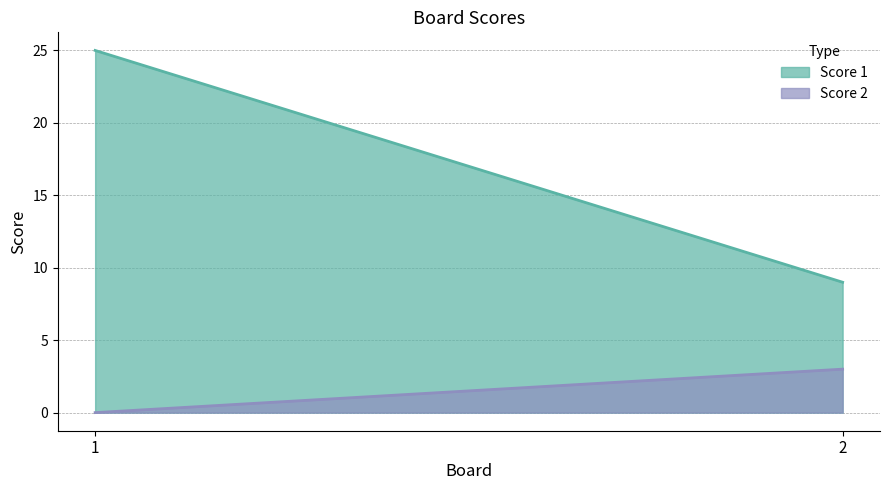

At which category is the sum across all series the highest?

1